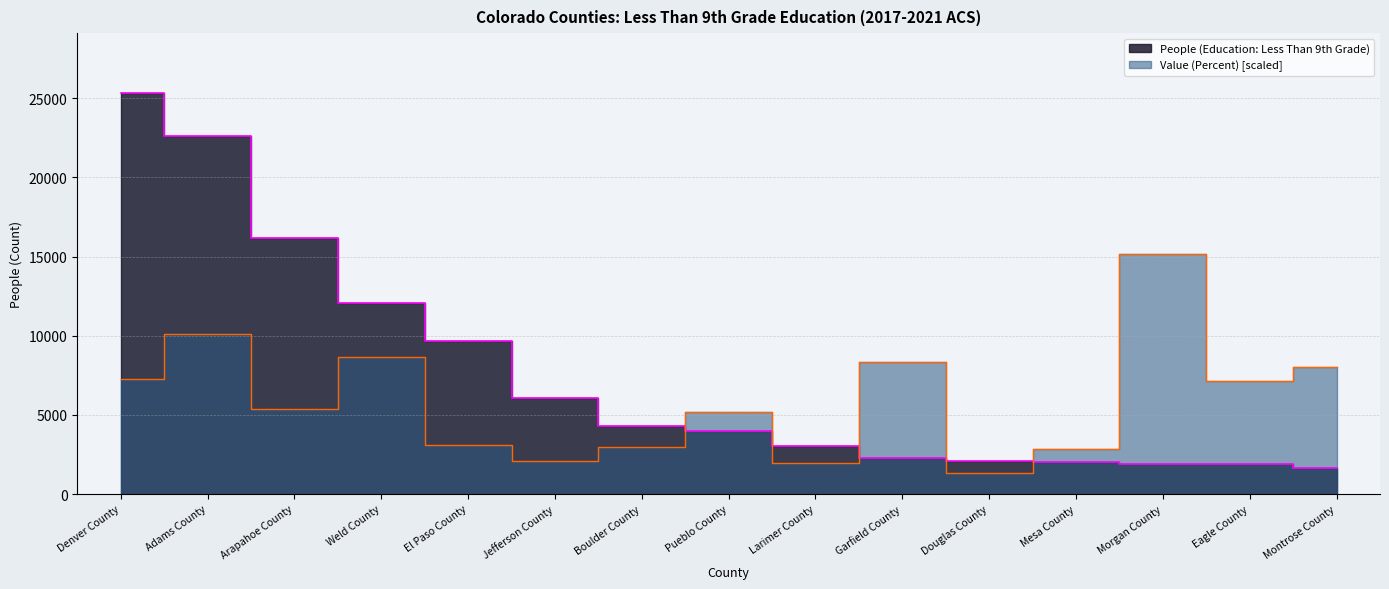

True or false: People (Education: Less Than 9th Grade) has more than 1 points higher than both neighbors.

False